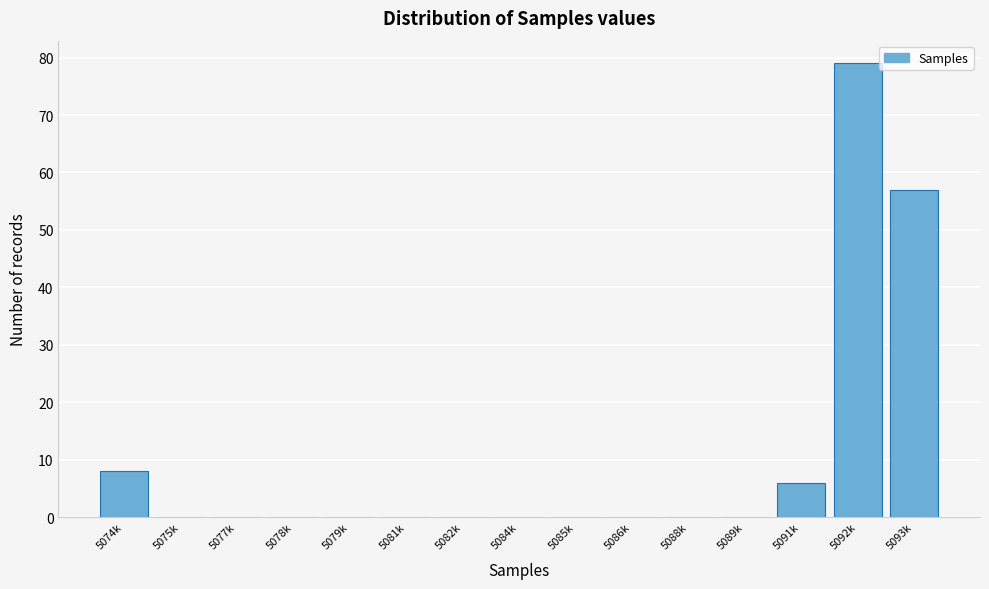

Reading right to left, extract all data points from this chart.

5093k=57	5092k=79	5091k=6	5089k=0	5088k=0	5086k=0	5085k=0	5084k=0	5082k=0	5081k=0	5079k=0	5078k=0	5077k=0	5075k=0	5074k=8